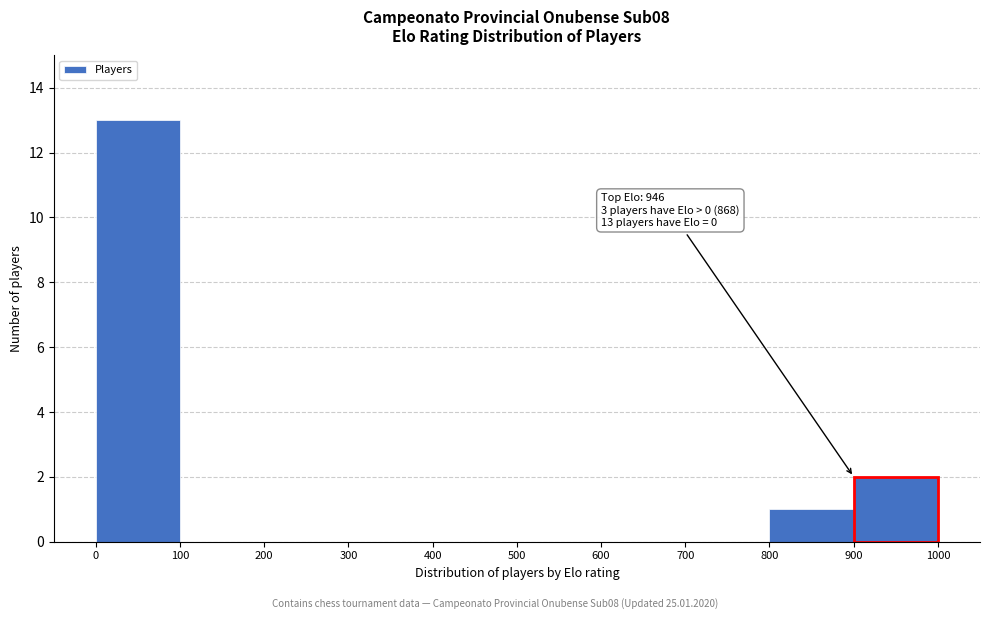

Which range on the x-axis has the tallest bar?

0 to 100